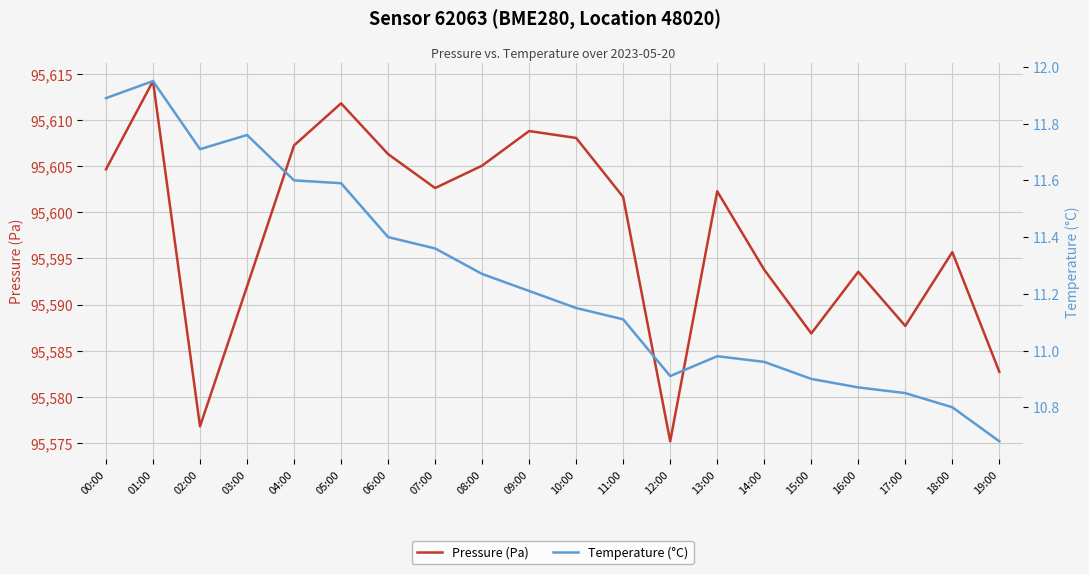

At which label is Temperature (°C) closest to 11?

13:00